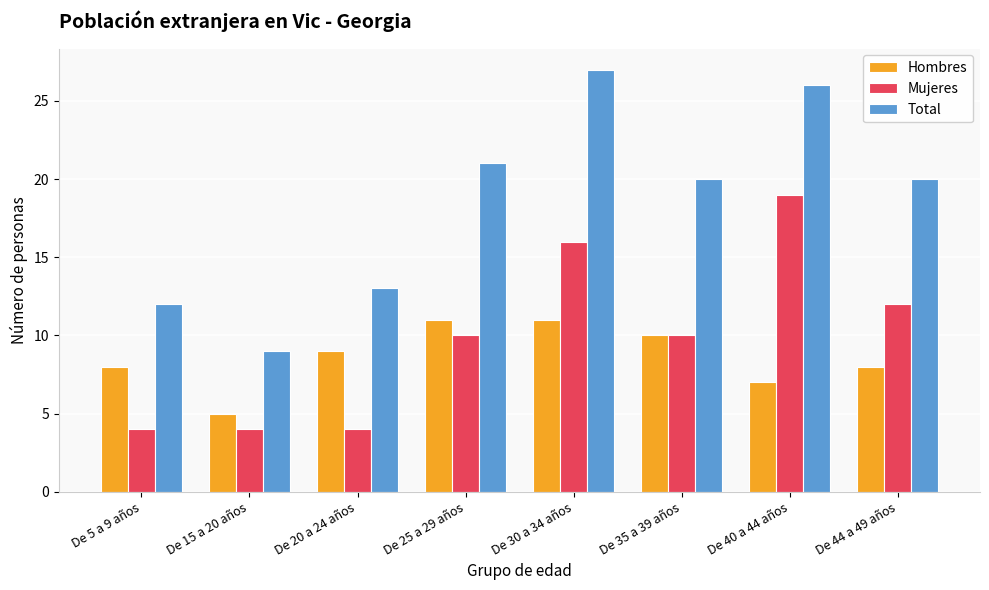

Reading right to left, list all the values displayed in this chart.

Hombres: 8	7	10	11	11	9	5	8
Mujeres: 12	19	10	16	10	4	4	4
Total: 20	26	20	27	21	13	9	12